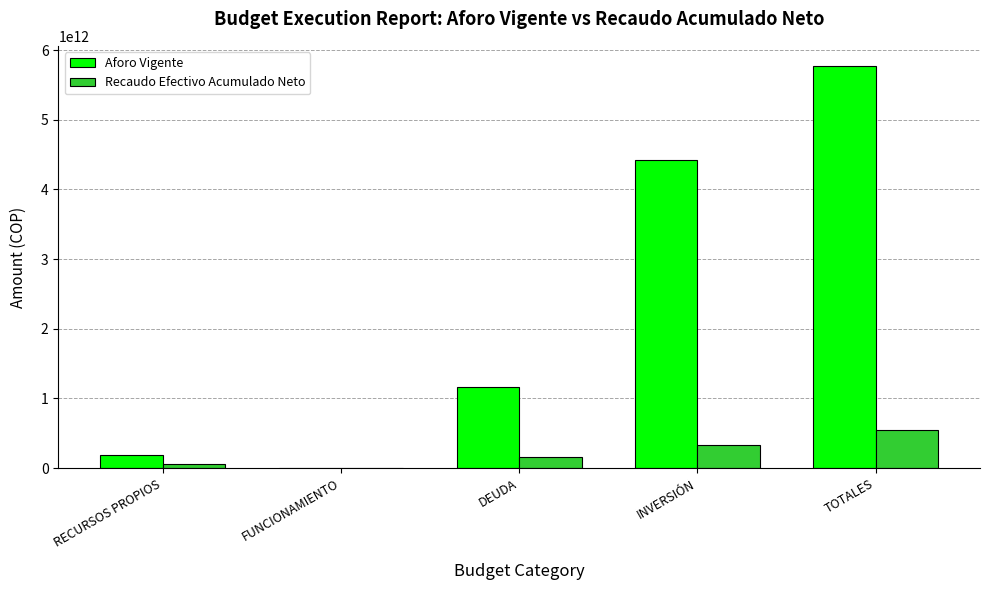

Which category has the highest value in the Recaudo Efectivo Acumulado Neto series?

TOTALES